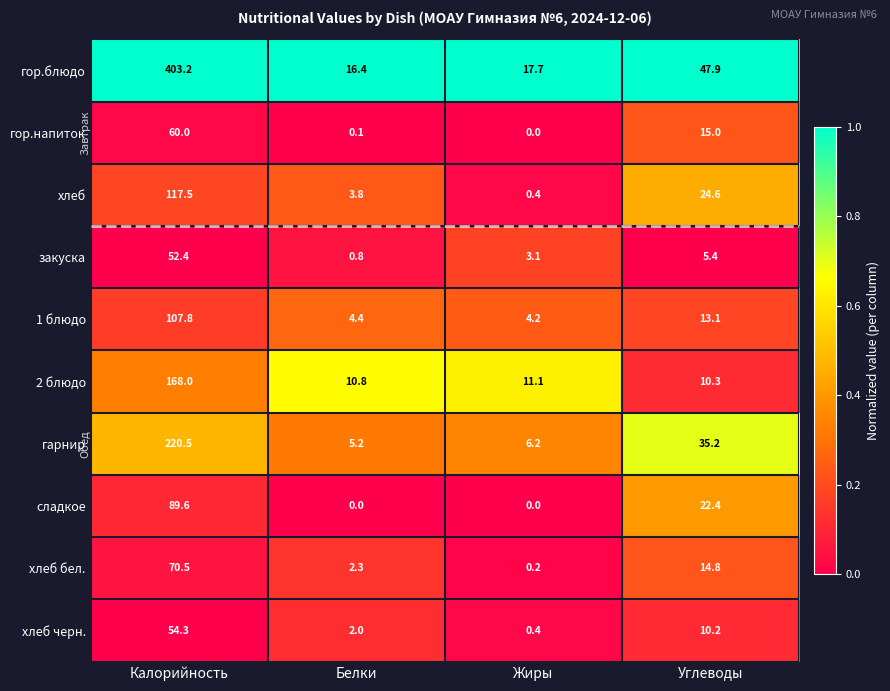

The хлеб бел. series shows 70.5 at Калорийность. True or false?

True